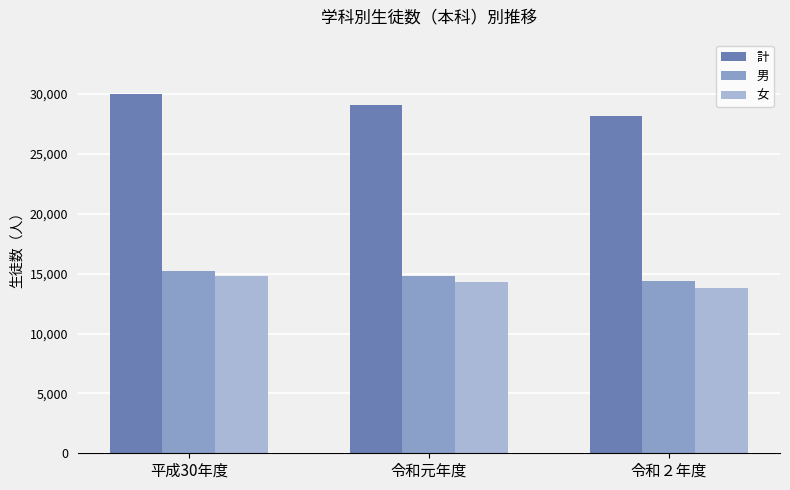

What is the minimum value shown in the chart?

13794